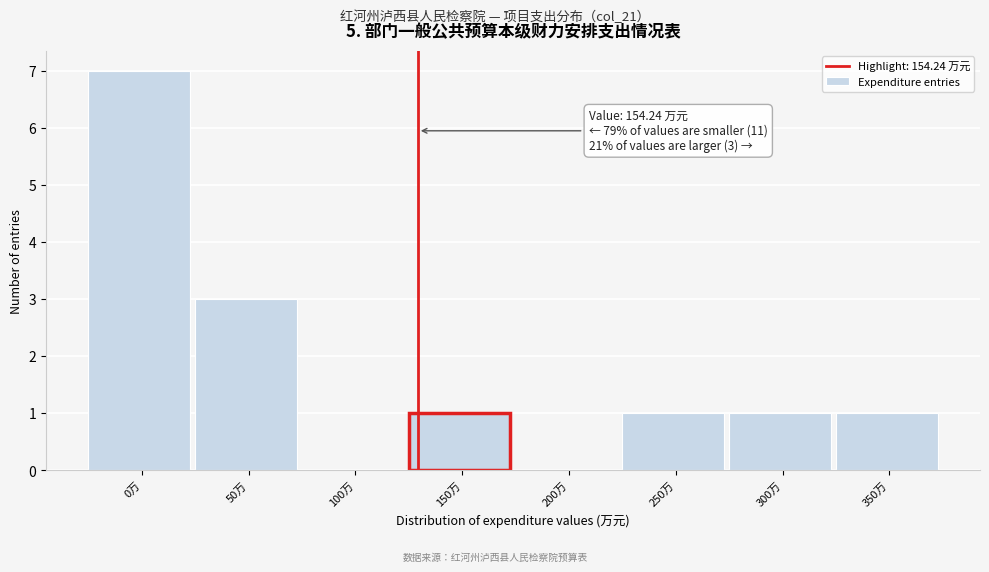

Reading left to right, transcribe all the data shown in this chart.

0万=7	50万=3	100万=0	150万=1	200万=0	250万=1	300万=1	350万=1